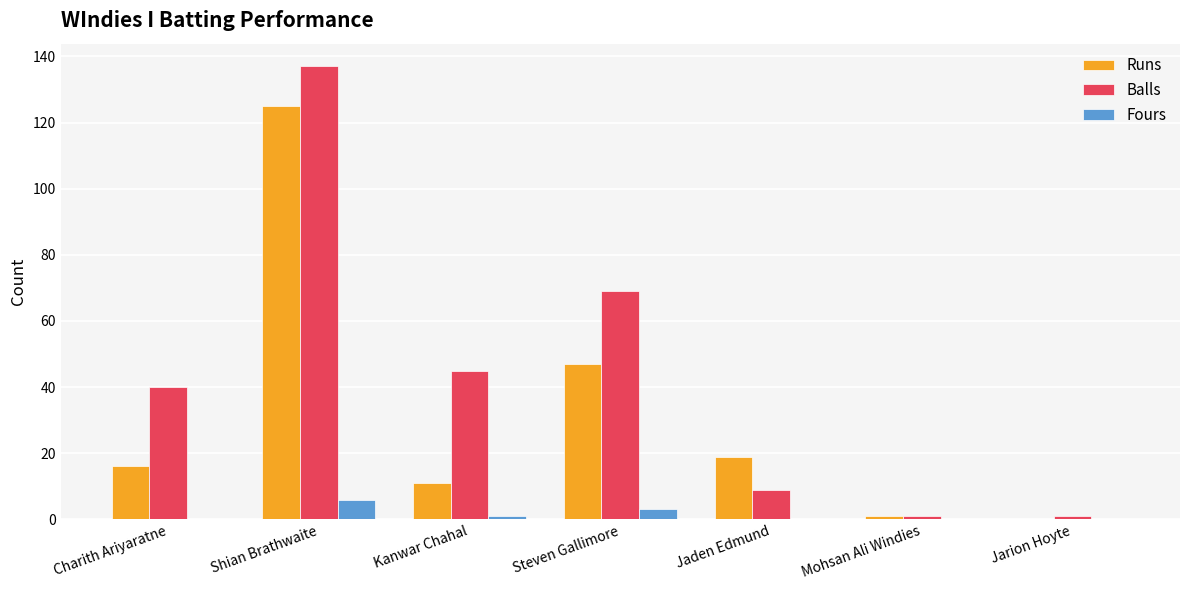

The Runs series shows 66 at Steven Gallimore. True or false?

False